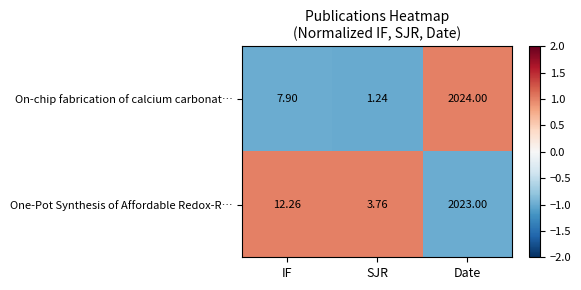

At which category is the sum across all series the highest?

Date